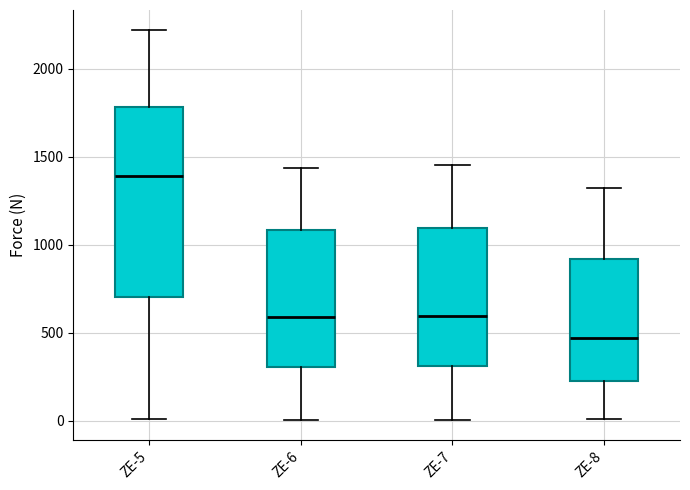

Which box has the lowest median line?

ZE-8